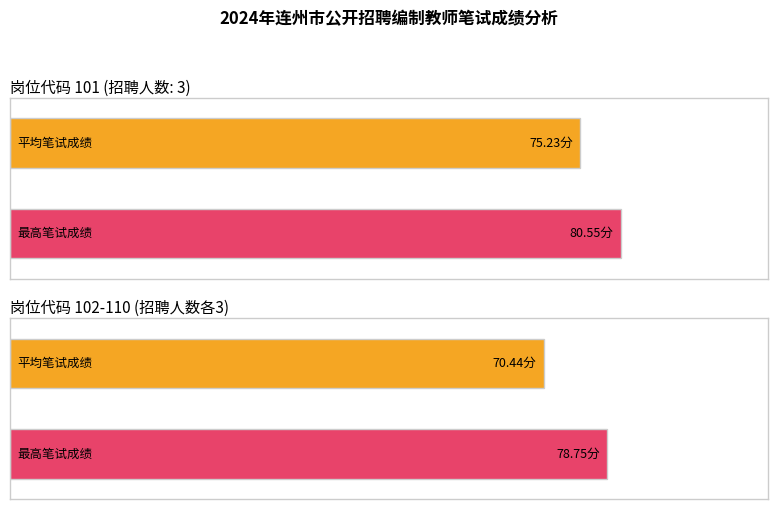

At which category is the sum across all series the highest?

101